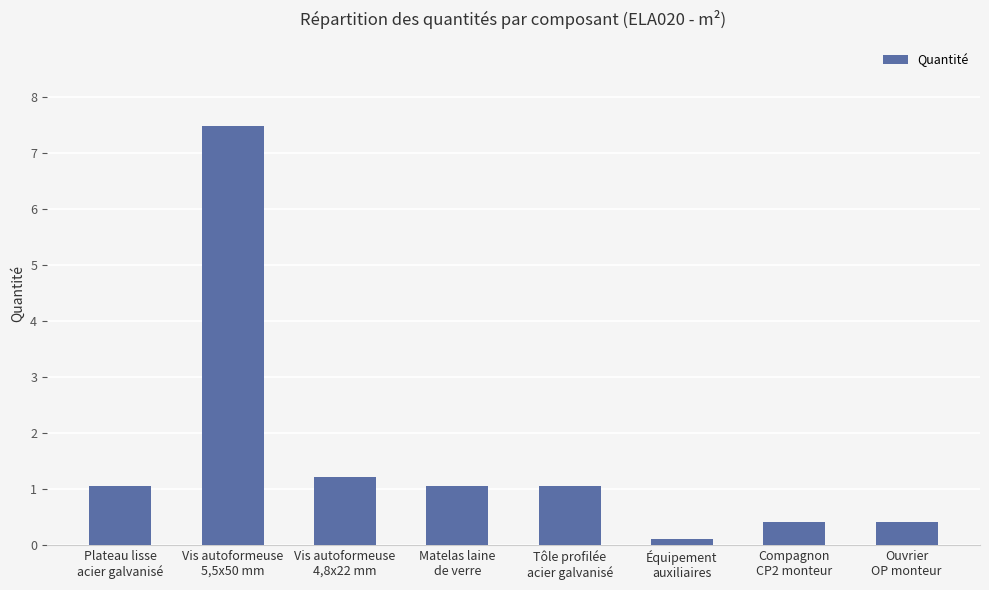

What is the label of the 6th bar from the right?

Vis autoformeuse
4,8x22 mm